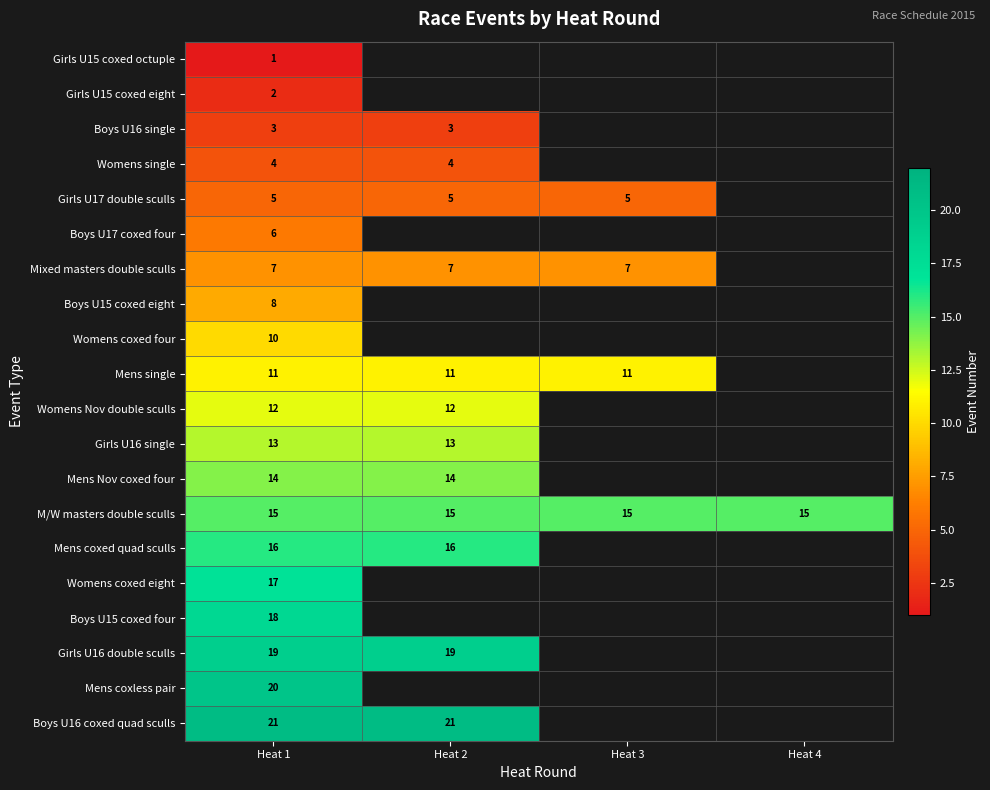

The Mens coxed quad sculls series shows 16 at Heat 1. True or false?

True